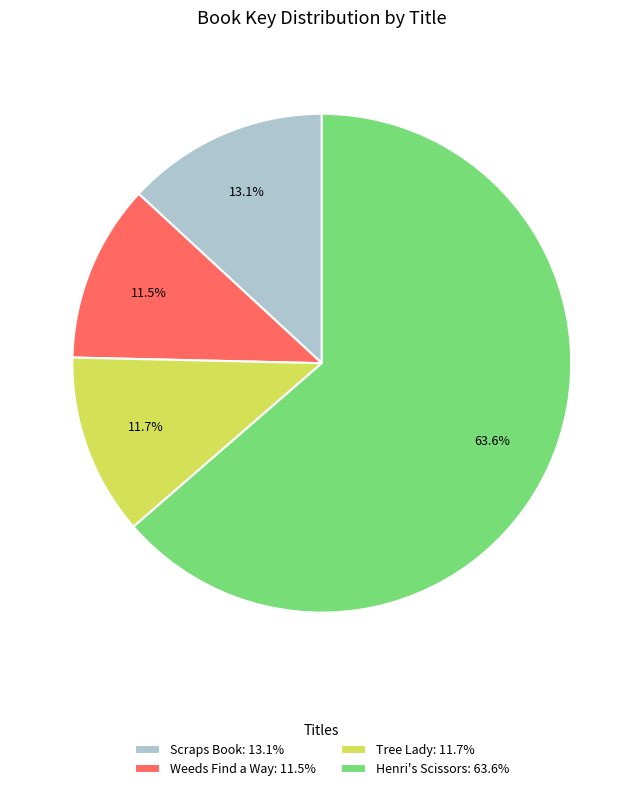

What is the majority slice?

Henri's Scissors